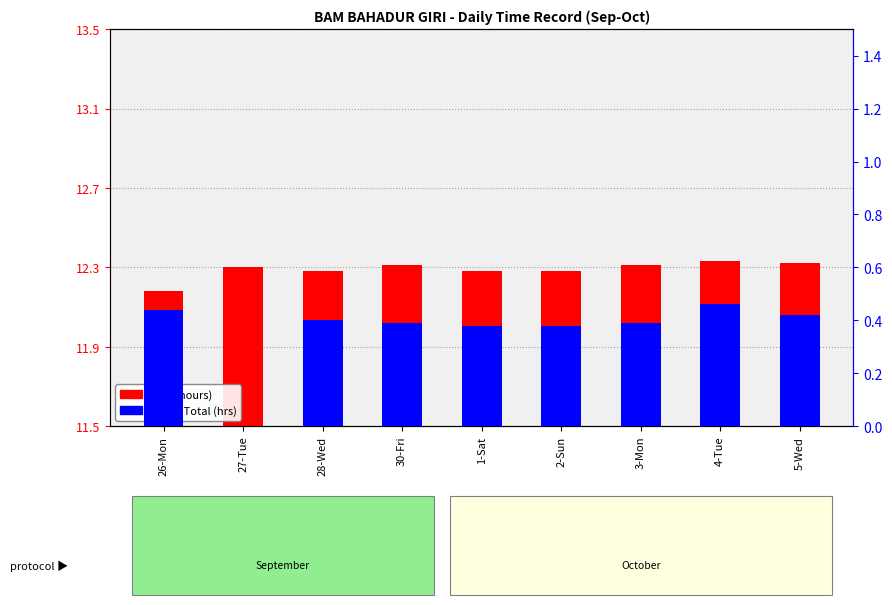

Which series has the largest total across all categories?

Low (hours)